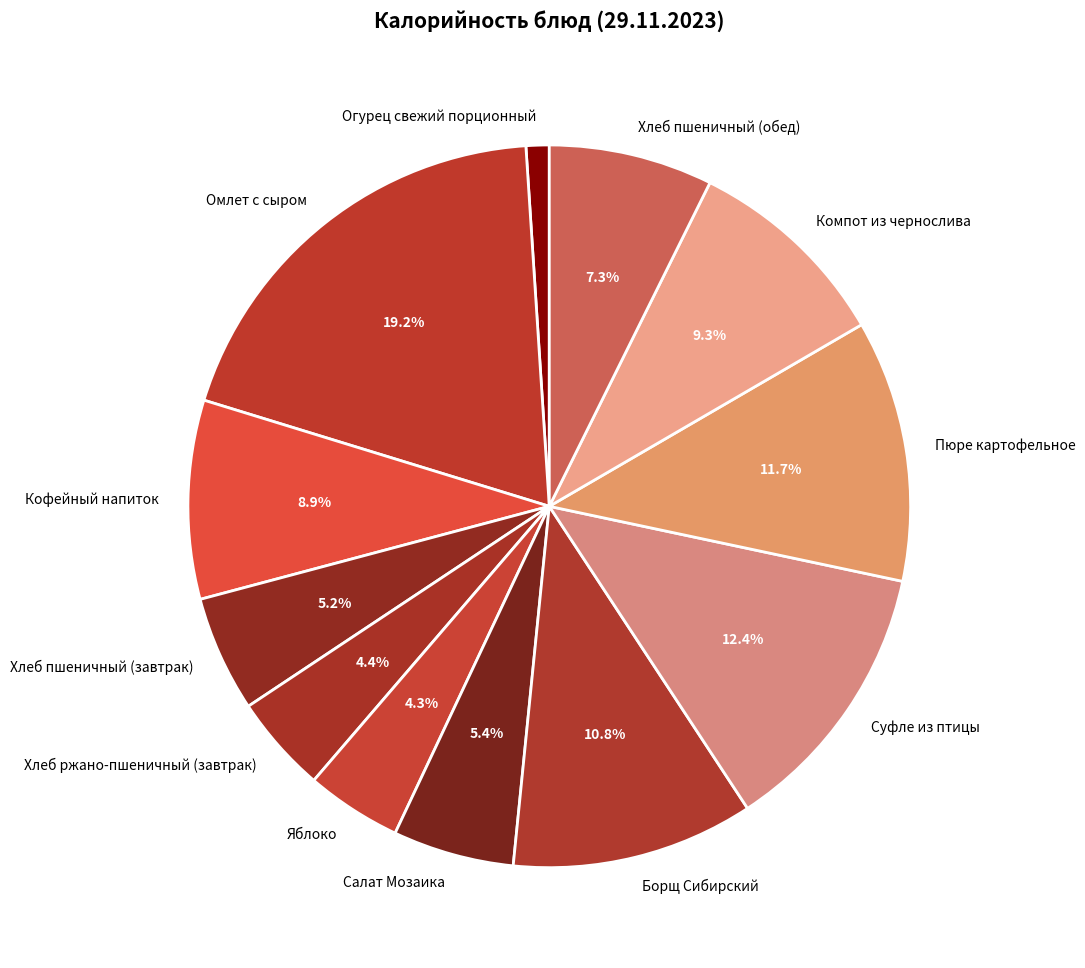

How many slices are in this pie chart?

12